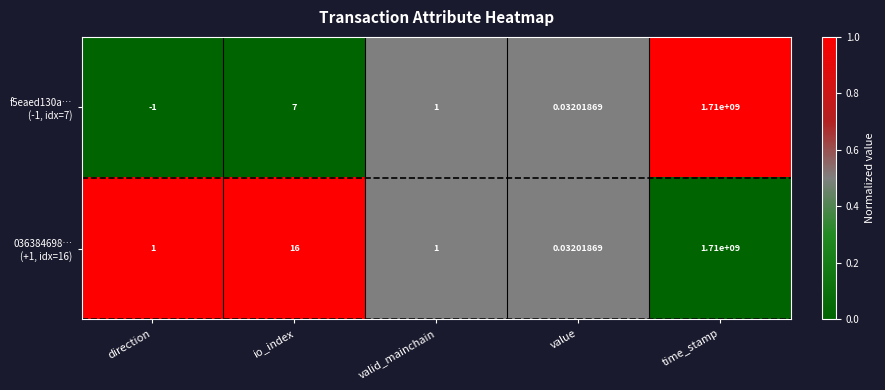

Count the number of data series in this chart.

2